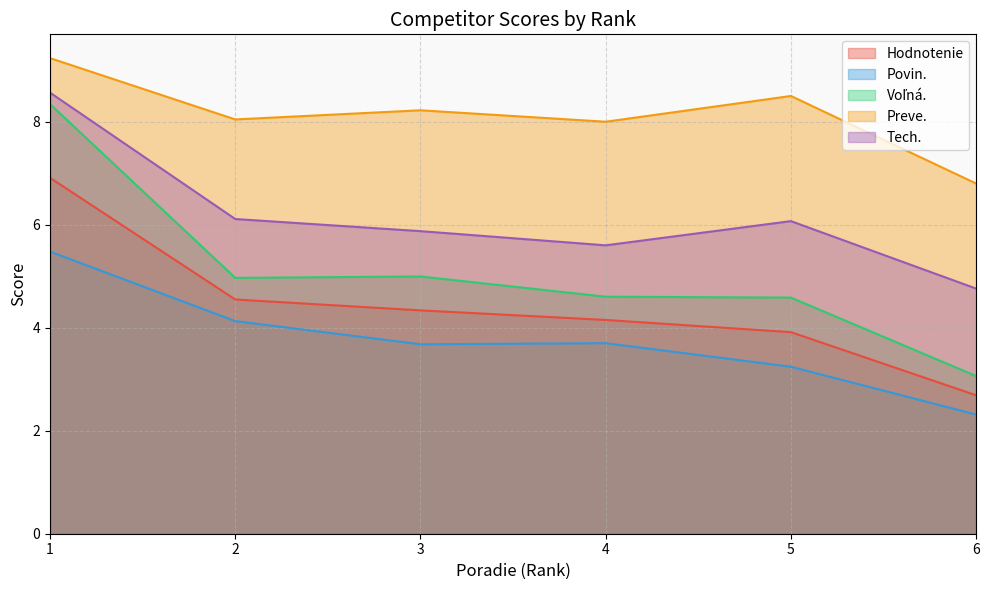

Which category has the lowest value in the Hodnotenie series?

6